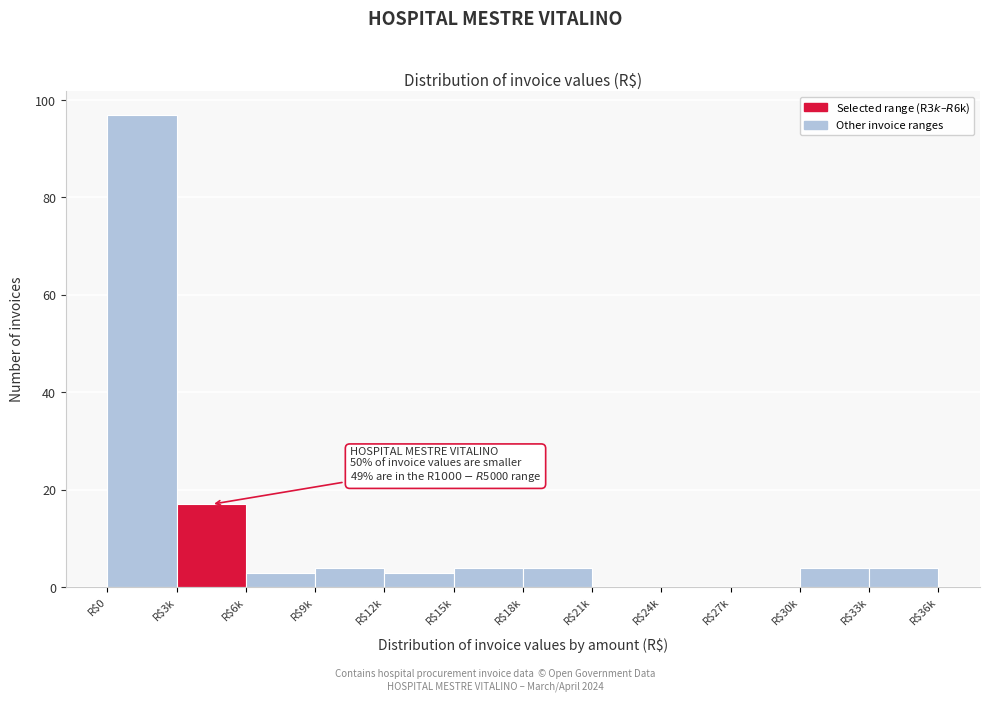

The value at R$24k is -55. True or false?

False